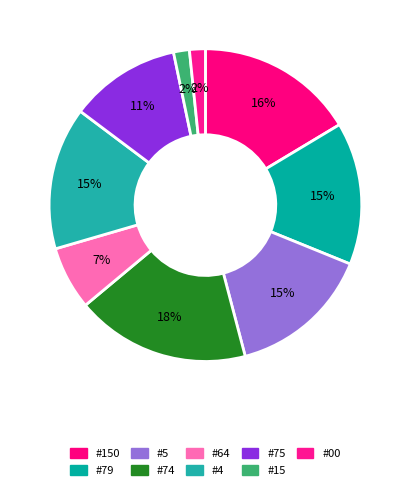

How many segments does this pie chart have?

9